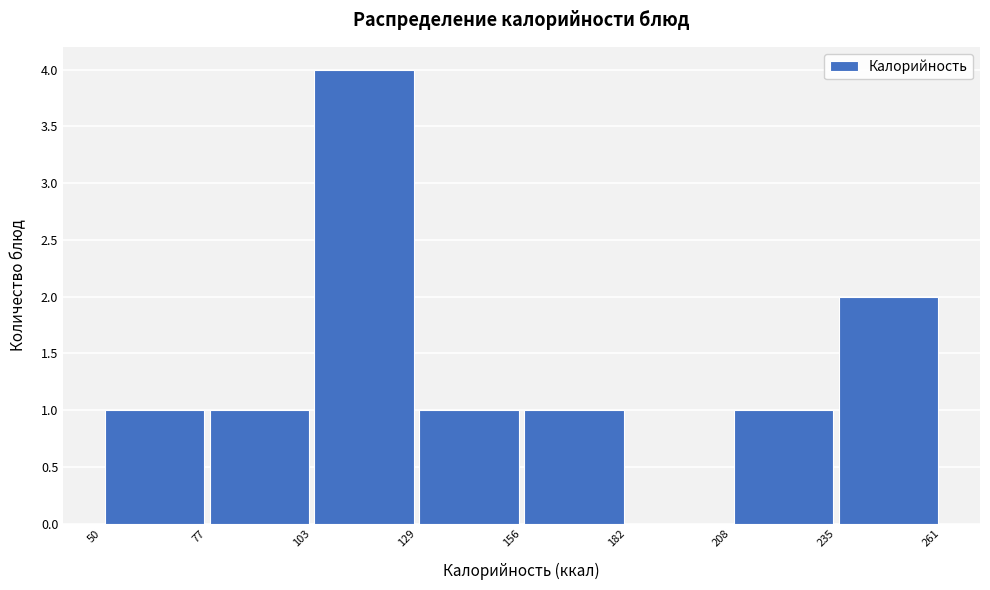

What is the height of the bar covering 50 to 77 on the x-axis? The values are not printed on the chart, so give them approximately, as read against the axis.

1